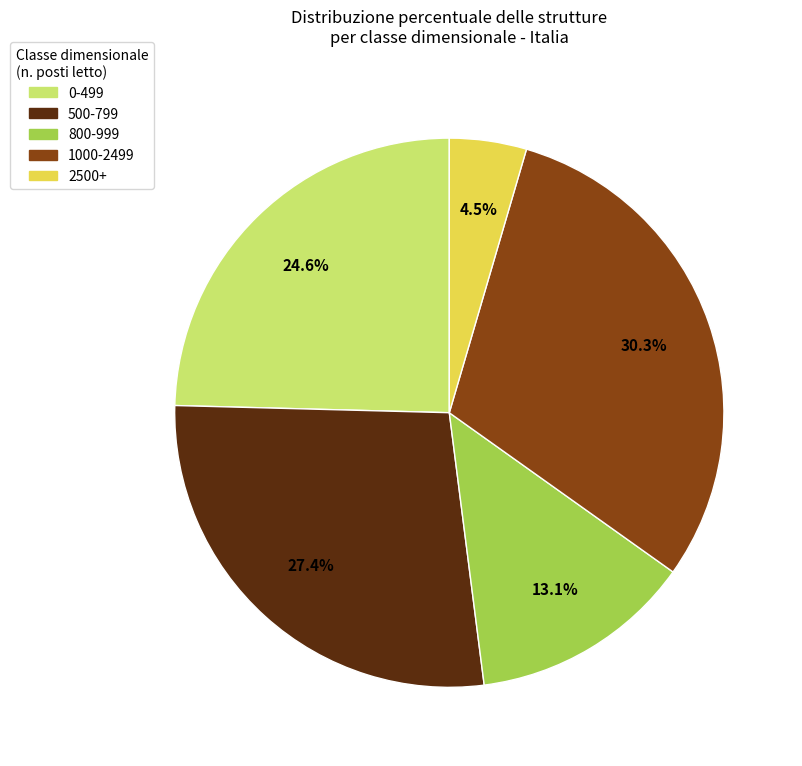

Is it true that 800-999 is 28% of the pie?

False